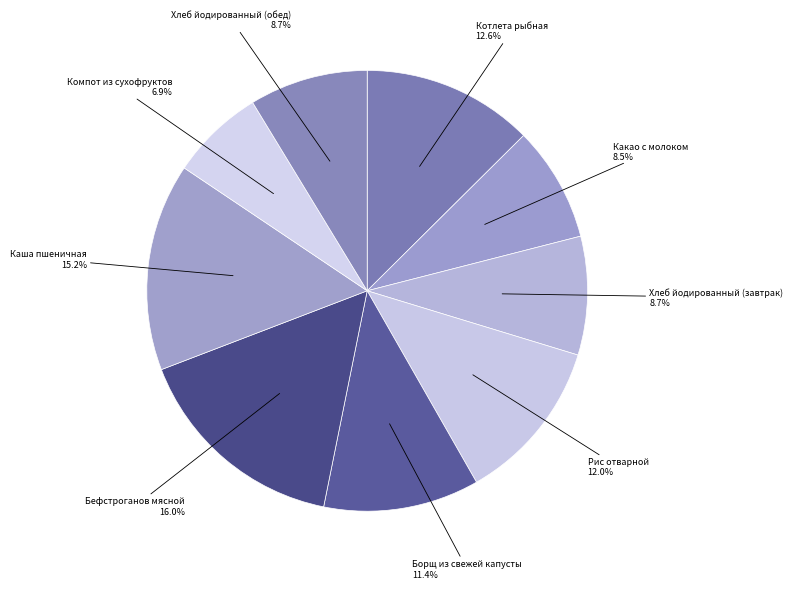

Is there a majority slice in this chart?

No